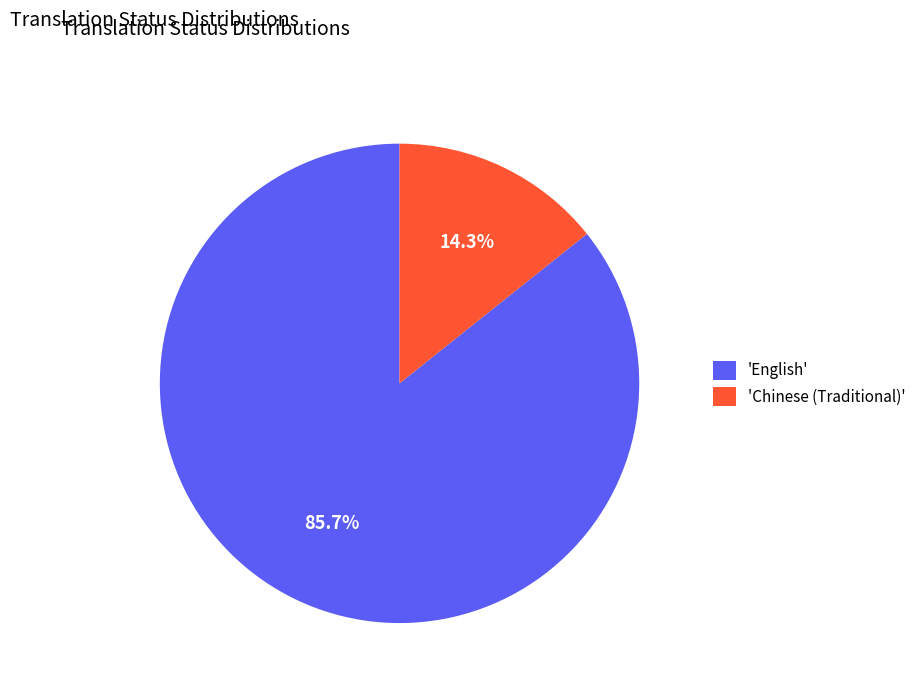

What is the ratio of the value at 'English' to the value at 'Chinese (Traditional)'?

6.0